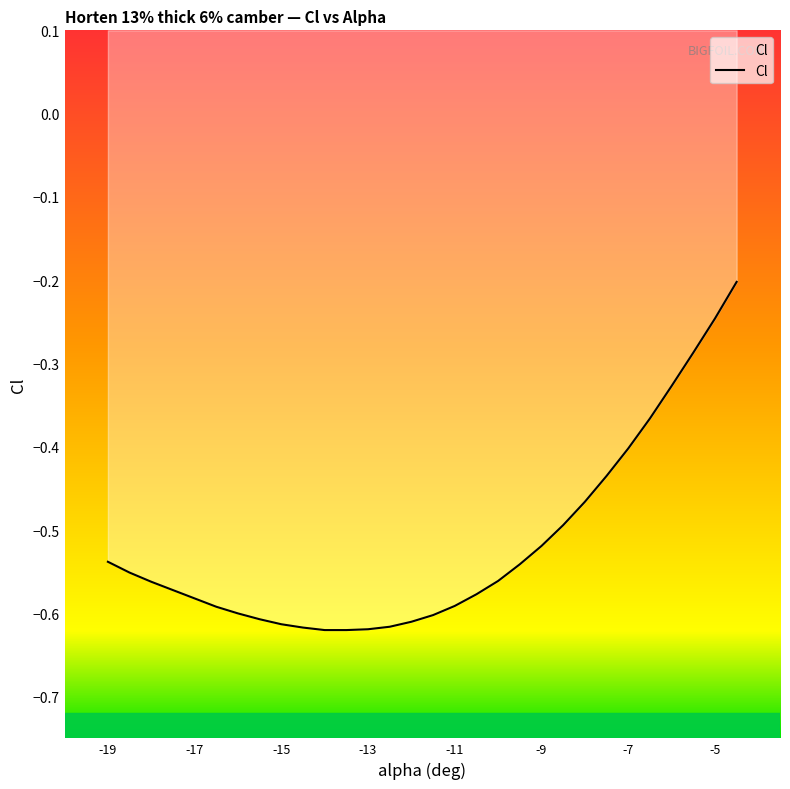

What is the difference between the maximum and minimum values?

0.4